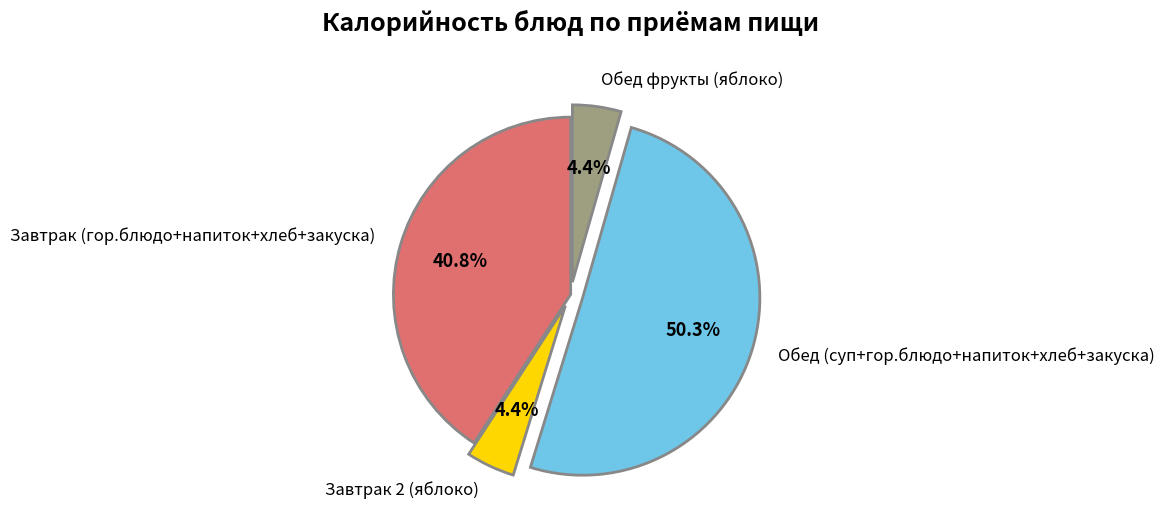

What is the largest slice in the pie chart?

Обед (суп+гор.блюдо+напиток+хлеб+закуска)